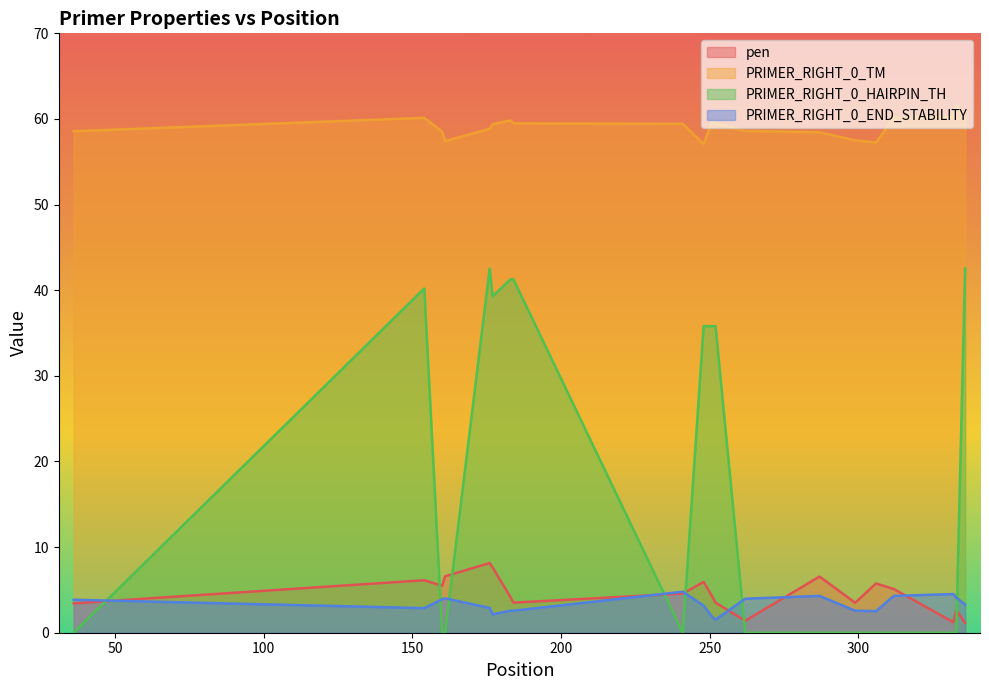

Reading left to right, transcribe all the data shown in this chart.

pen: 3.4	6.1	5.5	6.6	8.1	7.6	4.2	3.5	4.6	5.9	4.2	3.5	1.4	6.6	3.5	5.8	5.1	1.2	2.6	1.2
PRIMER_RIGHT_0_TM: 58.6	60.1	58.5	57.4	58.9	59.4	59.8	59.5	59.4	57.1	59.8	59.5	58.6	58.4	57.5	57.2	60.1	60.2	61.6	59.8
PRIMER_RIGHT_0_HAIRPIN_TH: 0.0	40.2	0.0	0.0	42.5	39.3	41.3	41.3	0.0	35.8	35.8	35.8	0.0	0.0	0.0	0.0	0.0	0.0	0.0	42.5
PRIMER_RIGHT_0_END_STABILITY: 3.9	2.9	3.9	4.0	2.9	2.1	2.6	2.6	4.8	3.2	1.8	1.5	4.0	4.3	2.6	2.5	4.3	4.5	4.1	3.3